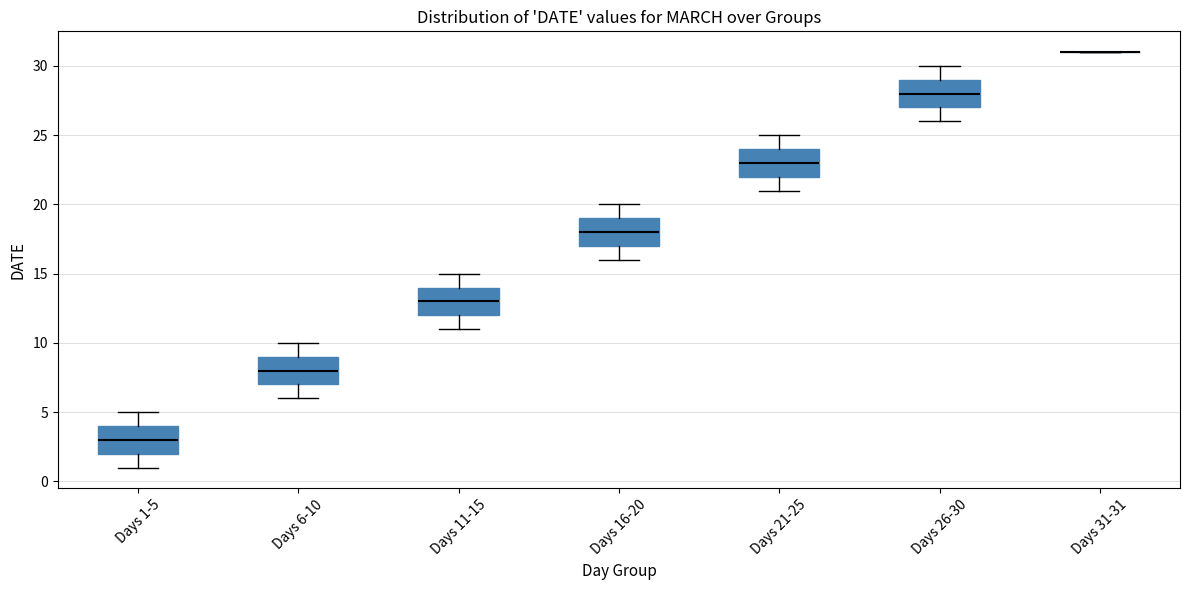

Where does the upper whisker of the box for Days 16-20 end on the y-axis? The values are not printed on the chart, so give them approximately, as read against the axis.

20